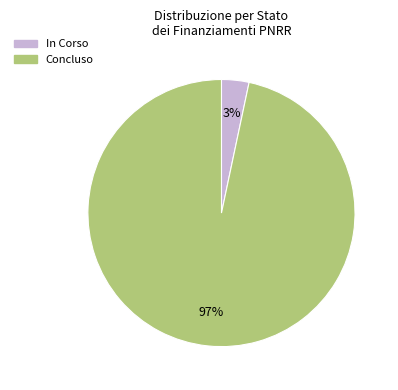

To the nearest percent, what is the average slice percentage?

50%